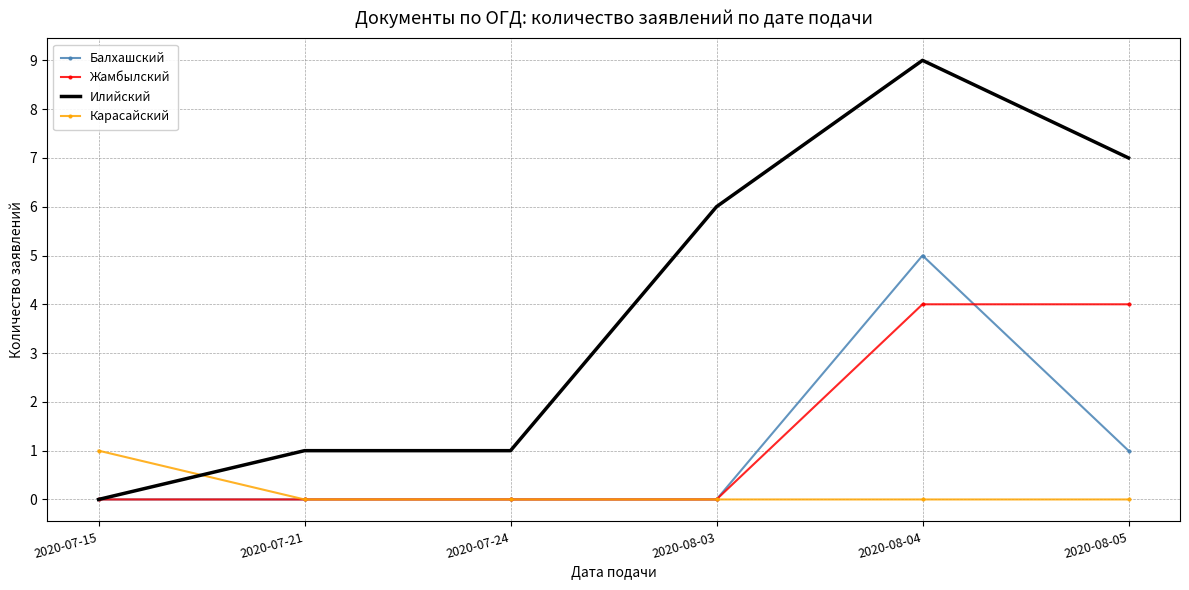

What position from the right is 2020-08-05?

1